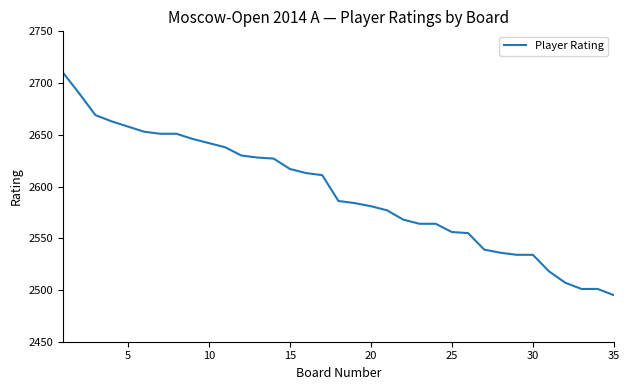

What is the maximum value shown in the chart?

2710